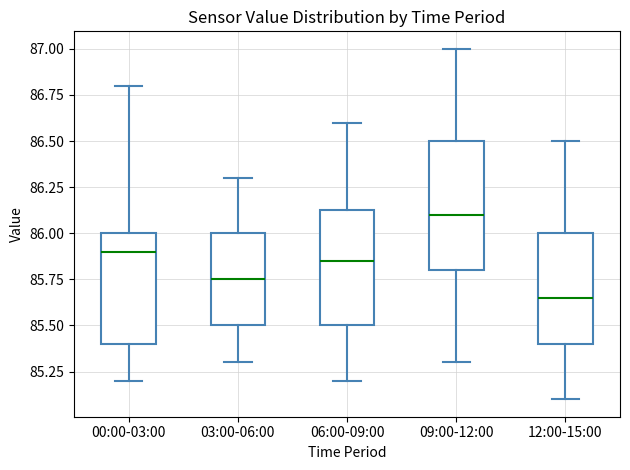

Where does the lower whisker of the box for 00:00-03:00 end on the y-axis? The values are not printed on the chart, so give them approximately, as read against the axis.

85.20